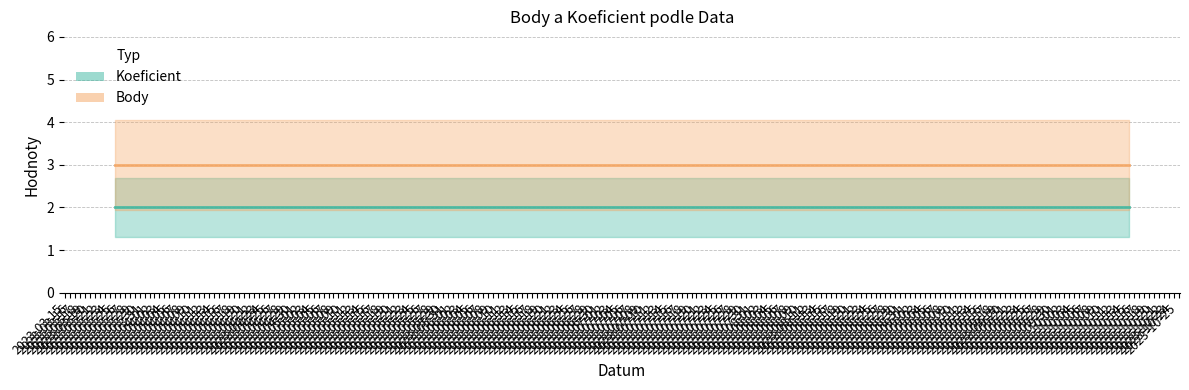

True or false: Body has more than 0 interior local peaks.

False